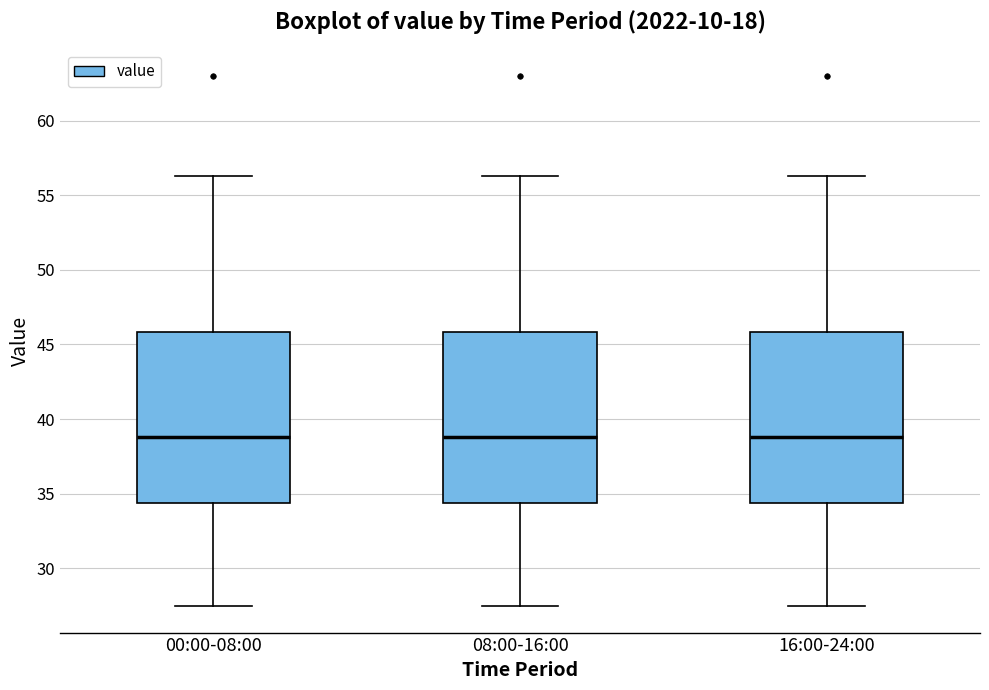

Reading left to right, read every box against the y-axis: the position of its median line, the range the box covers, and the ends of its whiskers. The values are not printed on the chart, so give them approximately, as read against the axis.

00:00-08:00: median 39.0, box 34.5 to 46.0, whiskers 27.5 to 56.5
08:00-16:00: median 39.0, box 34.5 to 46.0, whiskers 27.5 to 56.5
16:00-24:00: median 39.0, box 34.5 to 46.0, whiskers 27.5 to 56.5